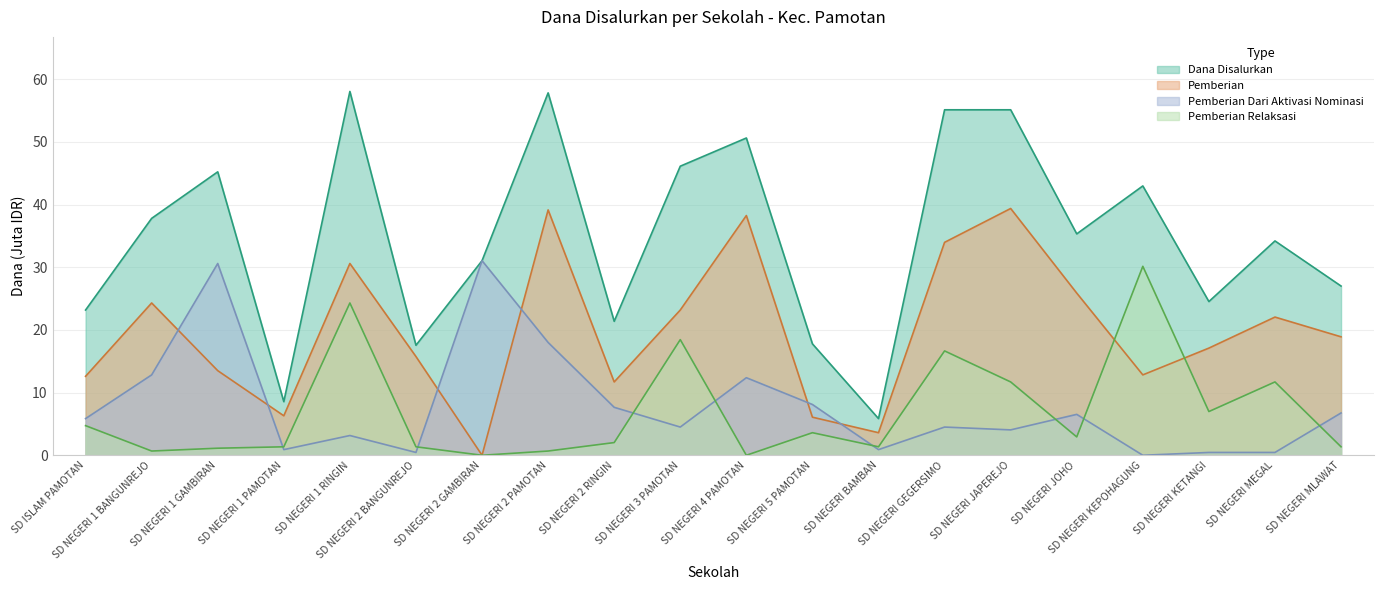

How many intersections are there between Pemberian Dari Aktivasi Nominasi and Pemberian Relaksasi?

8